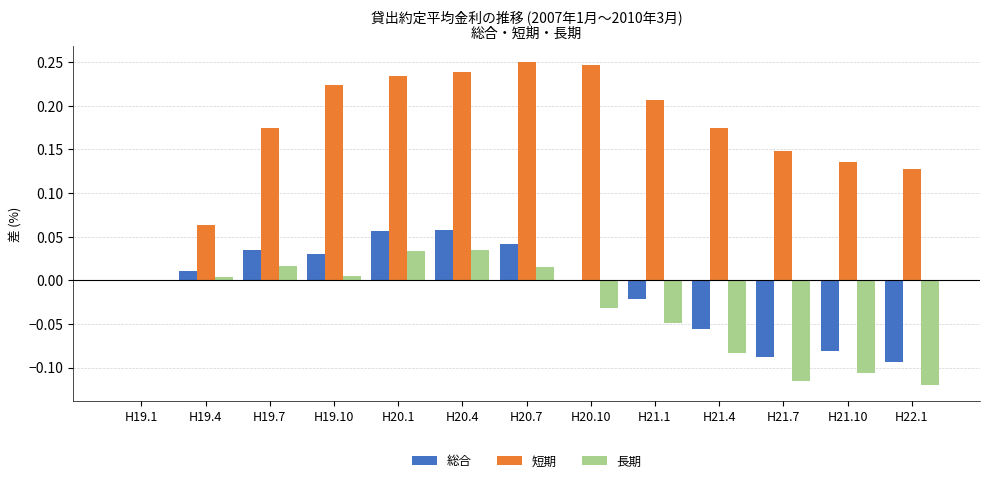

The 総合 series shows 0.1 at H19.1. True or false?

False